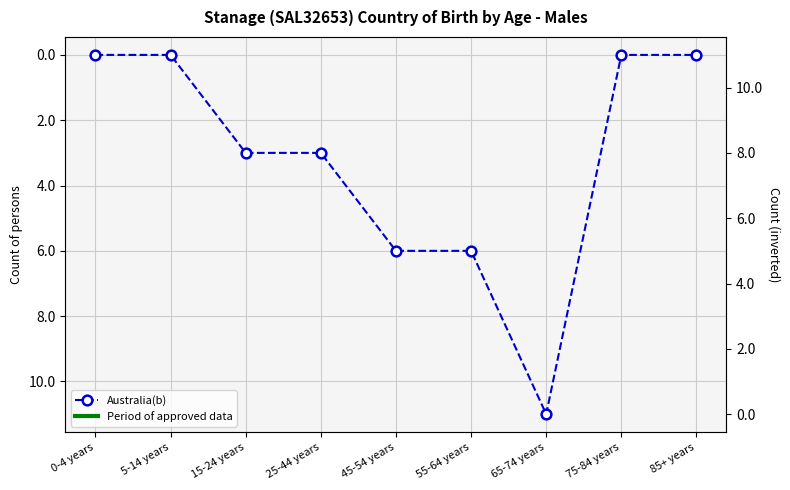

How many series are shown in this chart?

1